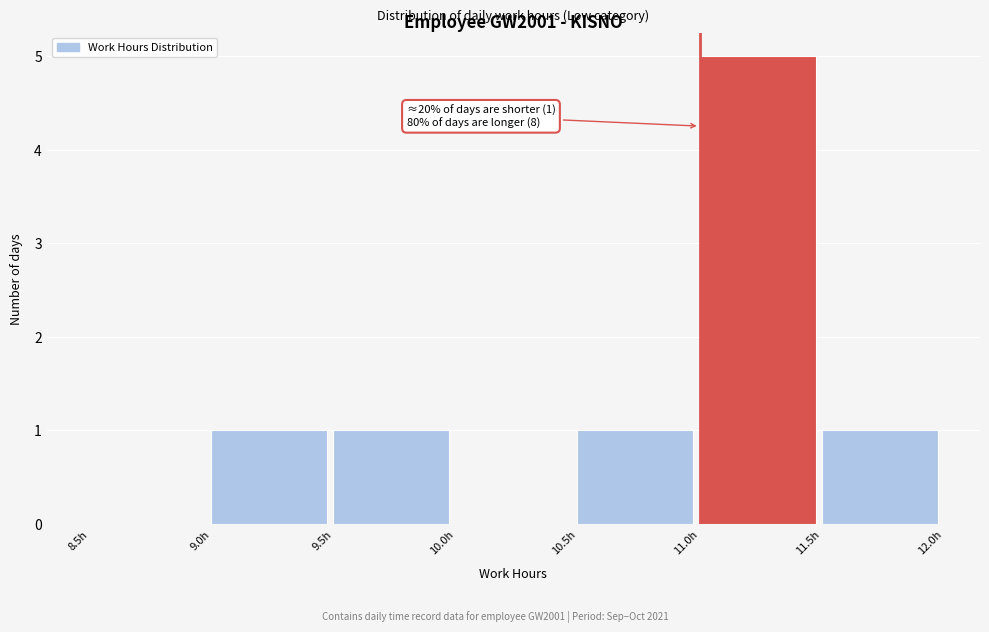

Which range on the x-axis has the tallest bar?

11.0 to 11.5